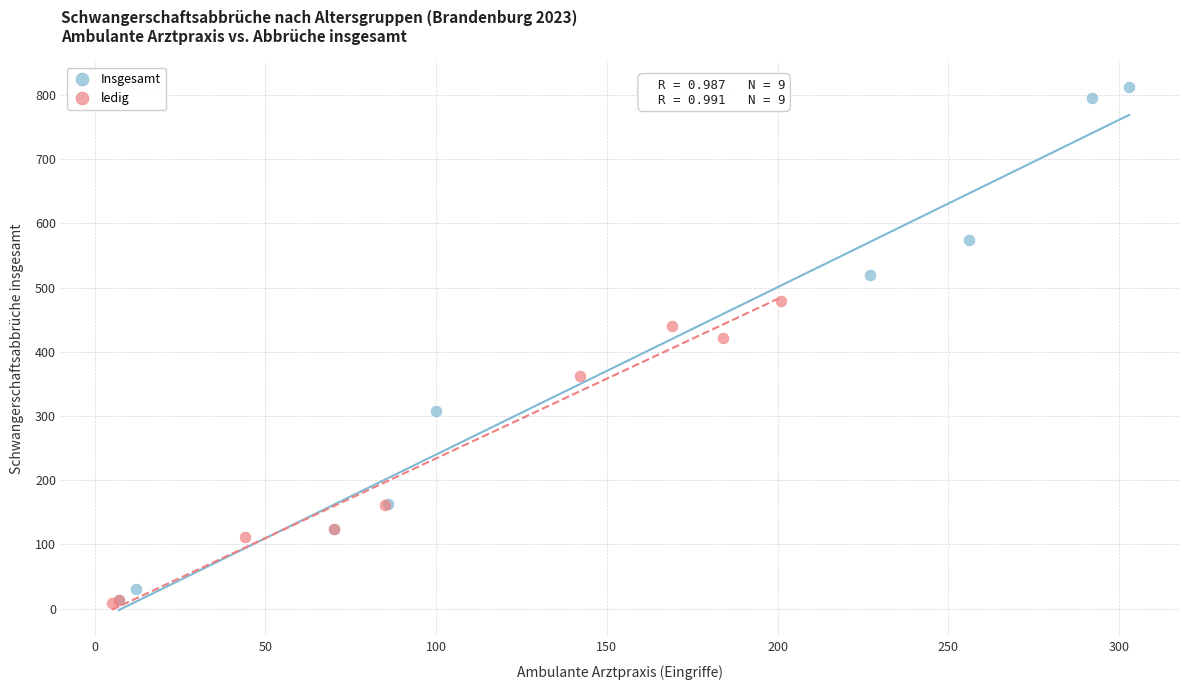

What are all the series names shown in the legend?

Insgesamt, ledig